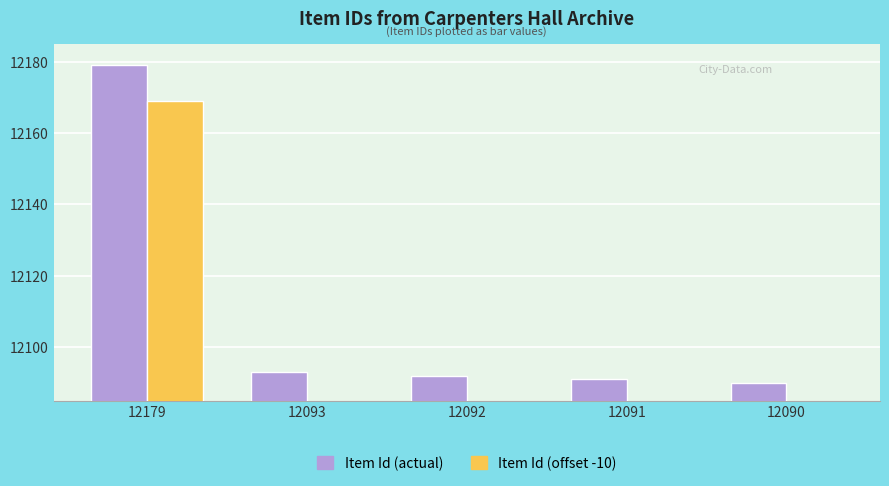

How many bars are there in each group?

2